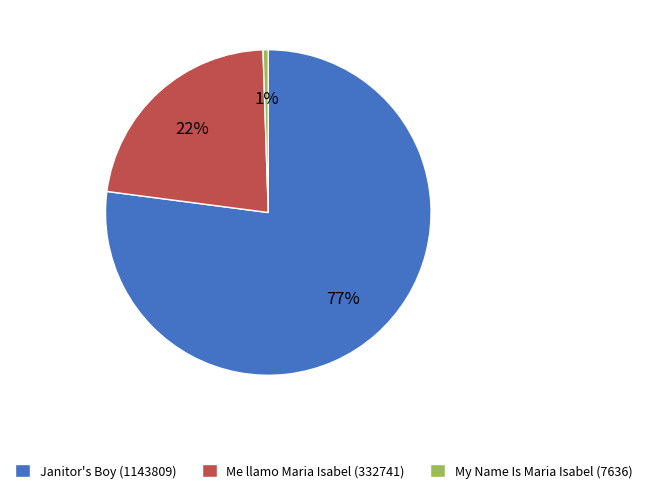

What percentage is the My Name Is Maria Isabel (7636) slice, to the nearest percent?

1%